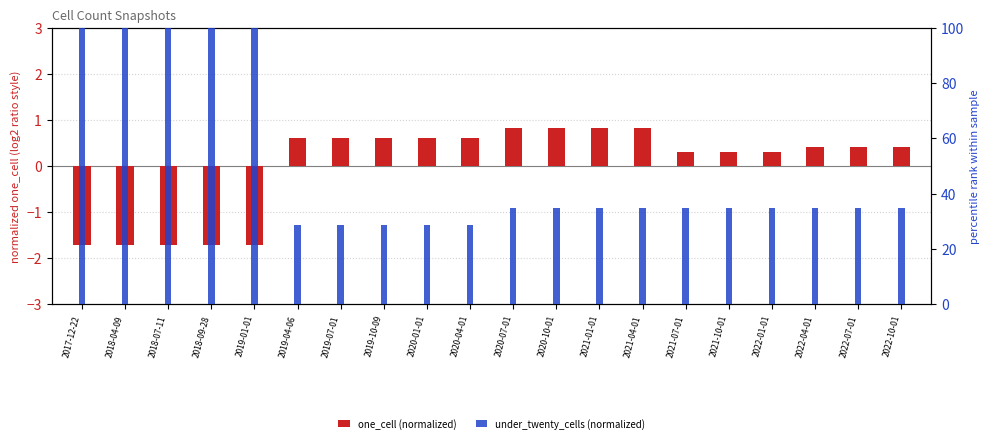

Is it true that one_cell (normalized) equals 0.7 at 2022-07-01?

False